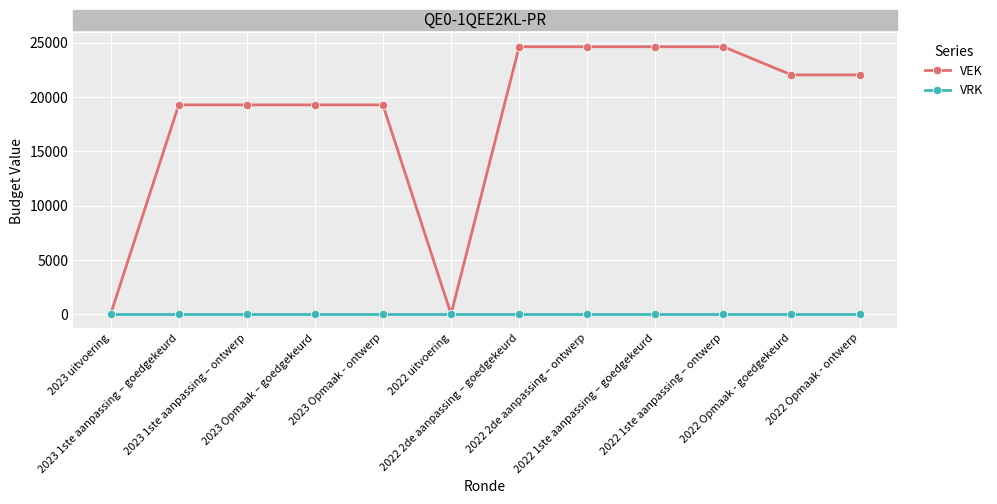

What is the total value across all series at 2022 2de aanpassing – goedgekeurd?

24637